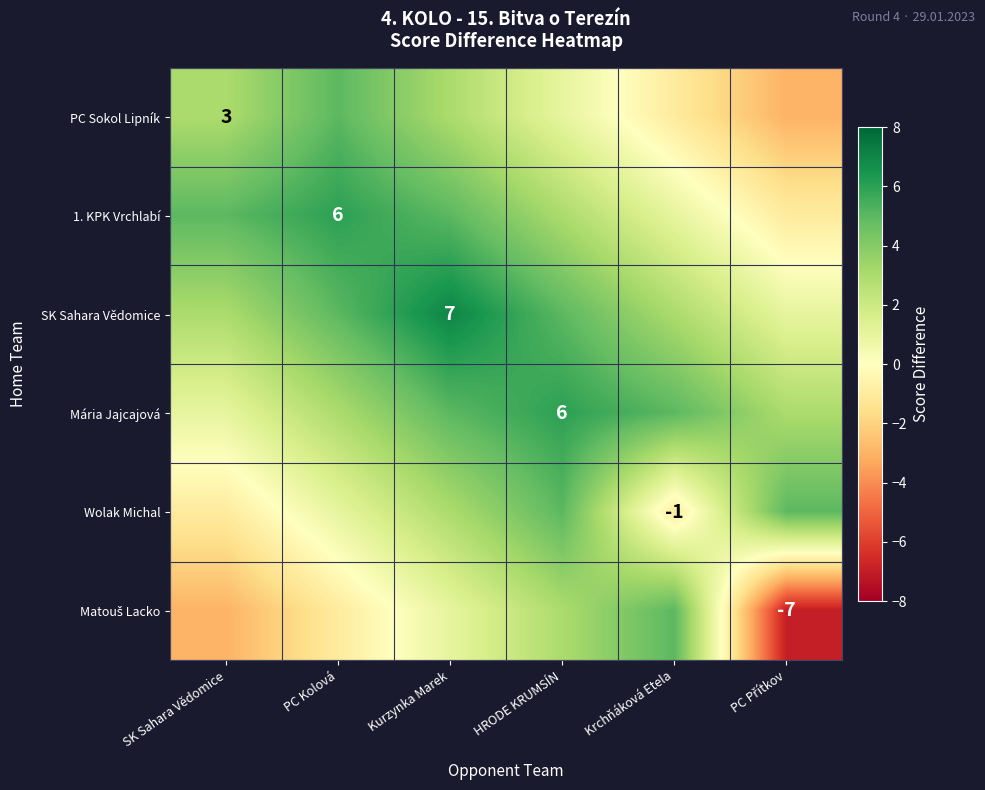

The value of PC Sokol Lipník at SK Sahara Vědomice is 3. True or false?

True